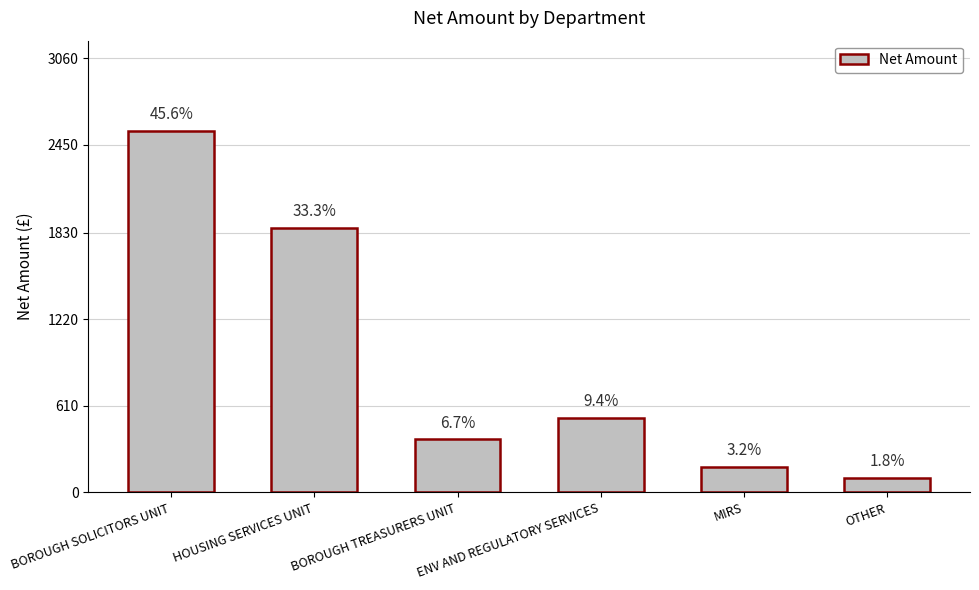

What is the label of the 1st bar from the right?

OTHER